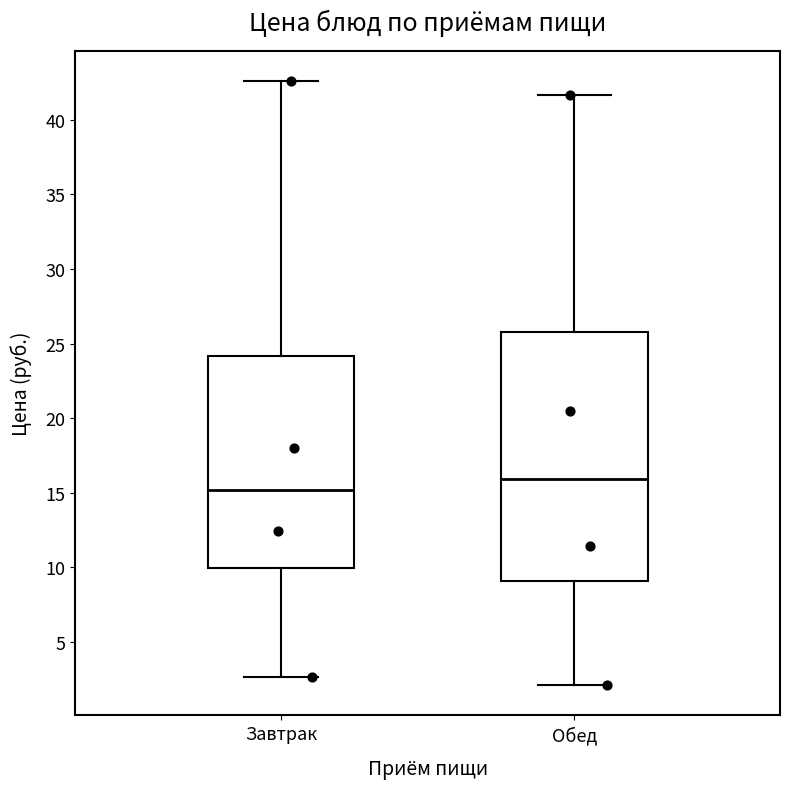

Comparing the boxes themselves (not the whiskers), which one is the tallest?

Обед